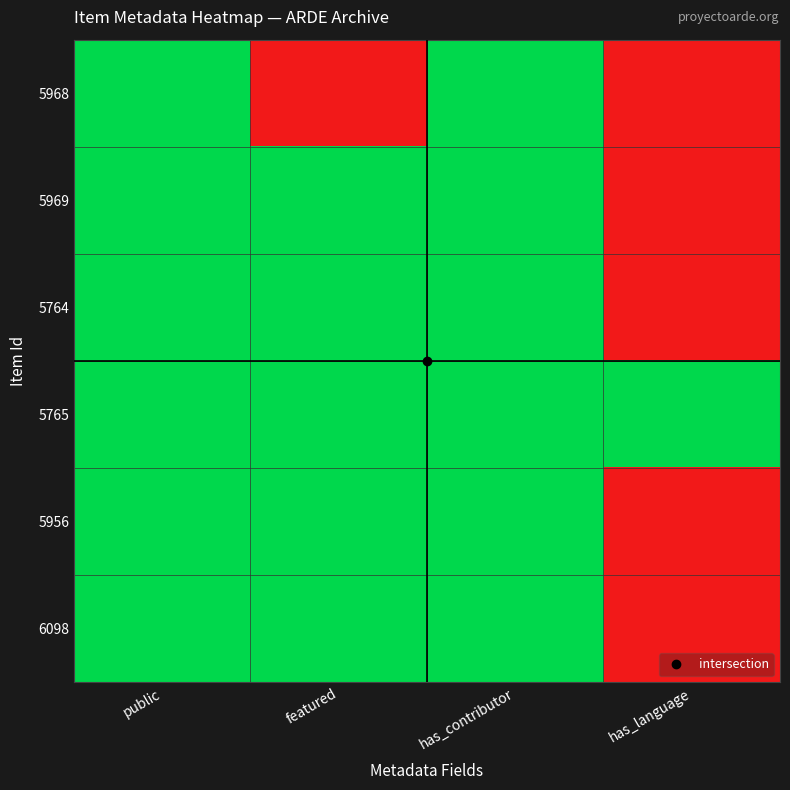

Which series has the largest range (max minus min)?

5968